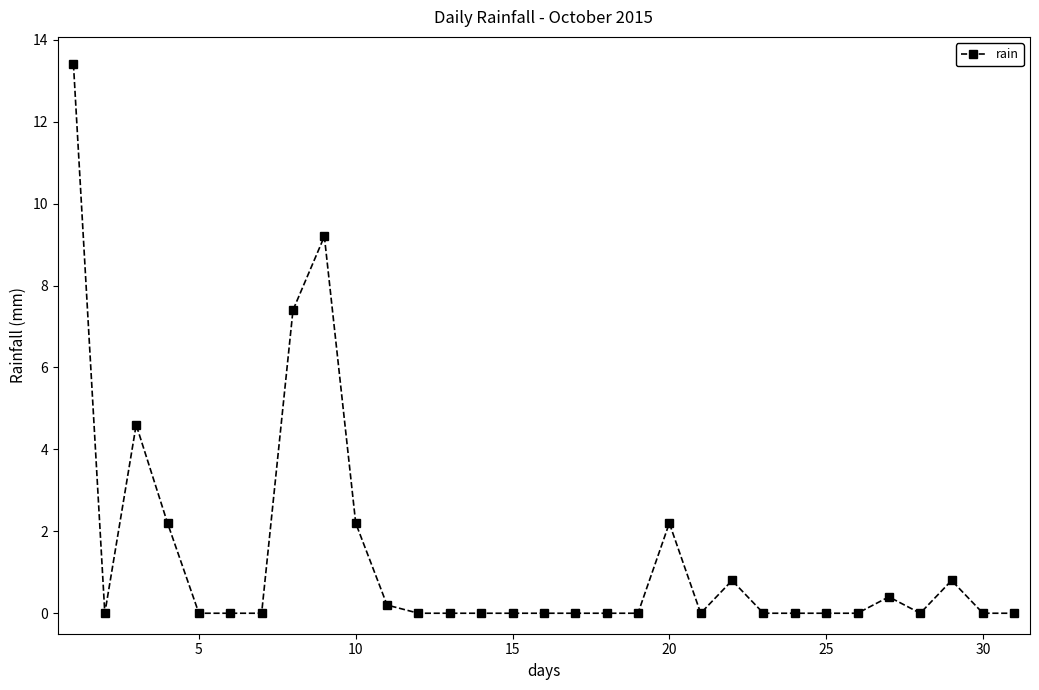

True or false: the data has more than 2 interior local peaks.

True